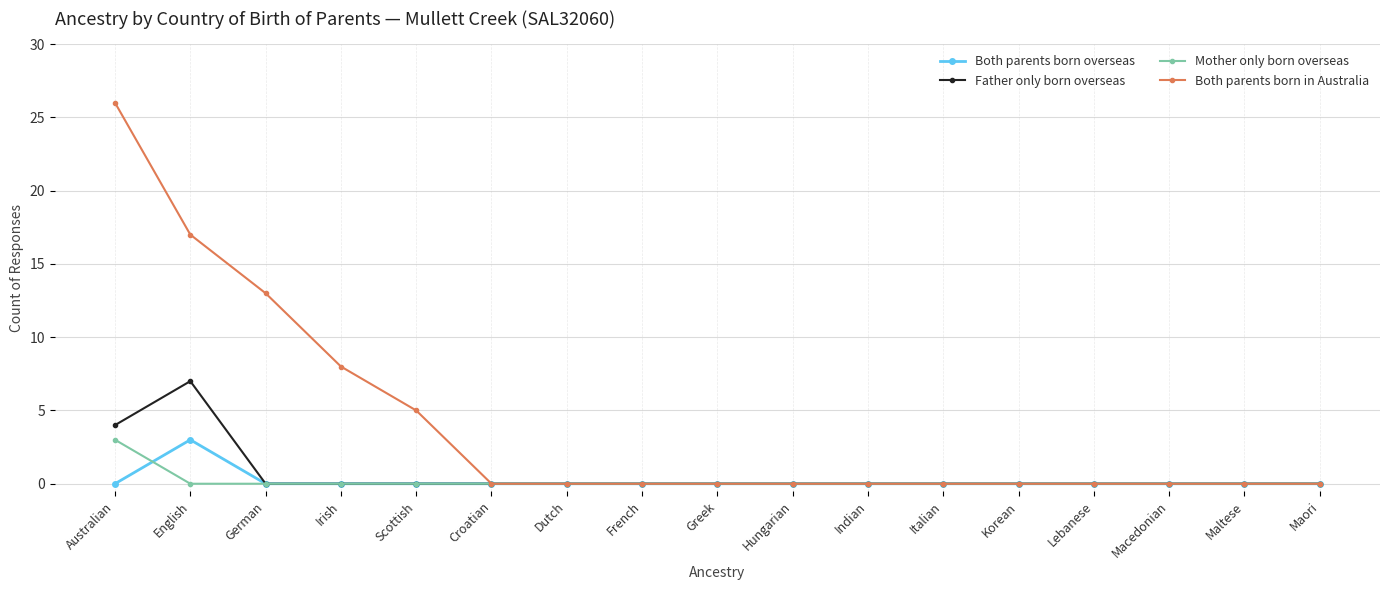

At which label does Both parents born in Australia reach its peak?

Australian